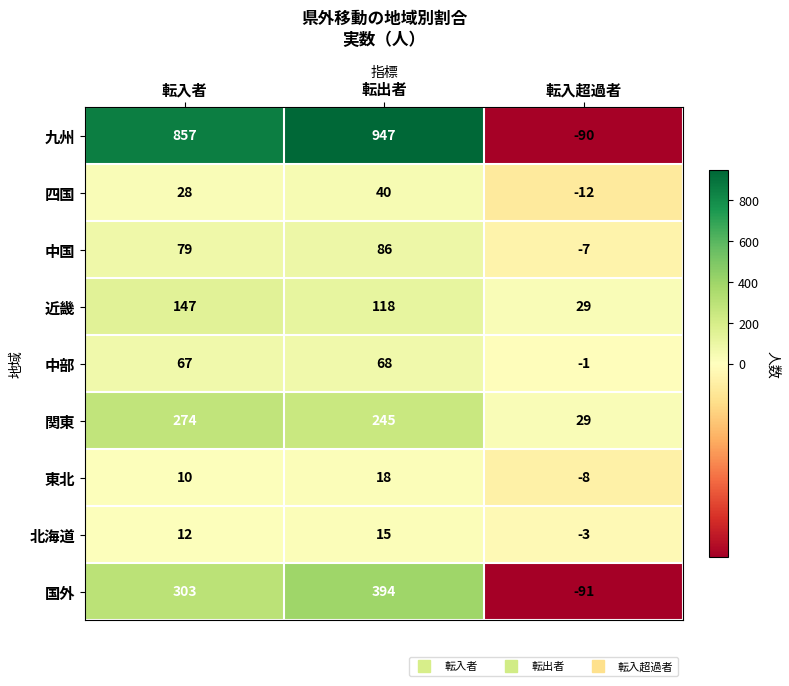

What is the average value of the 中国 series?

53